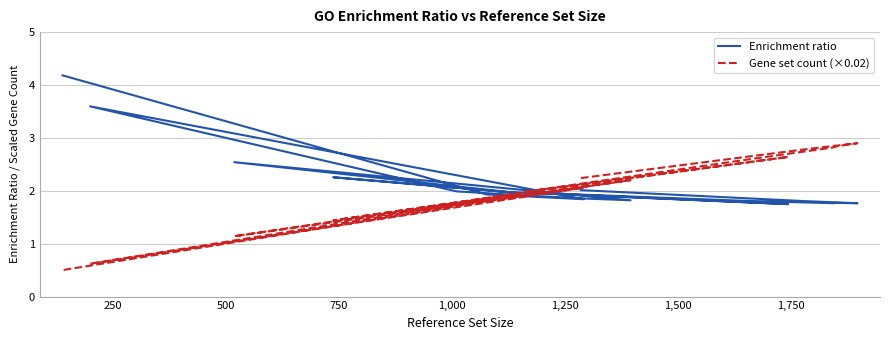

Rank the series by their average value, from highest to lowest.

Enrichment ratio, Gene set count (×0.02)